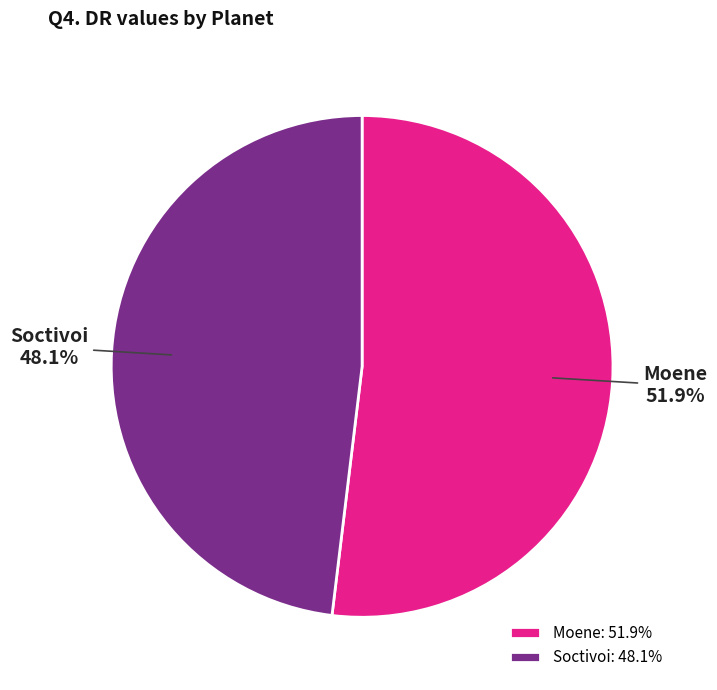

Between Soctivoi and Moene, which is larger?

Moene